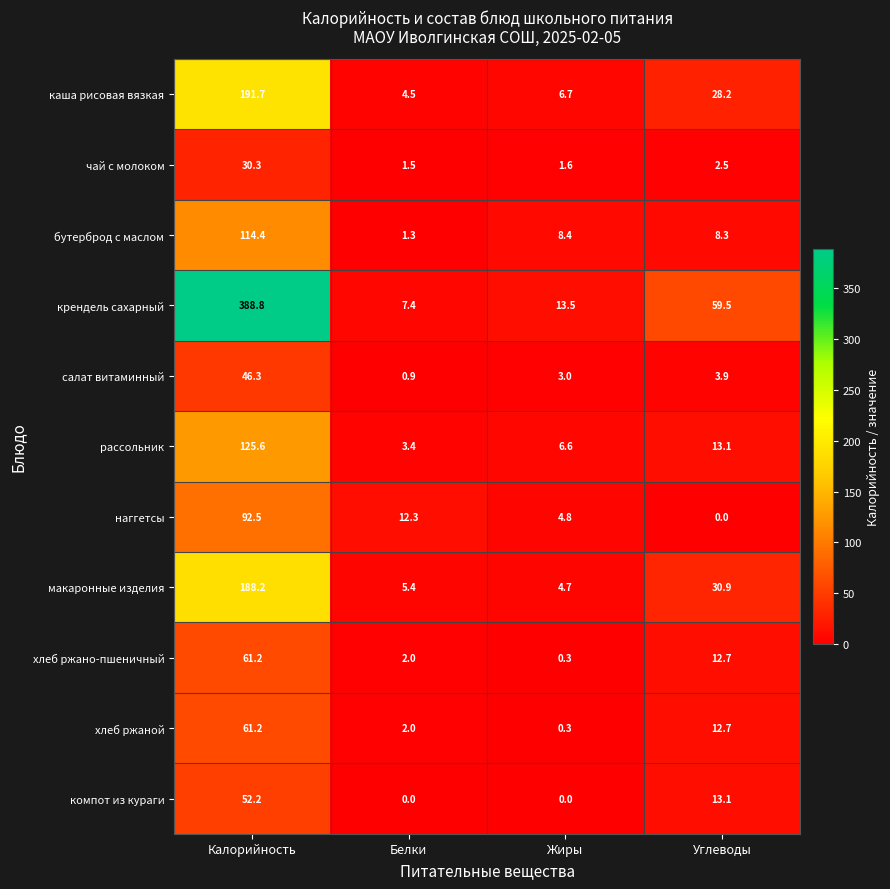

What is the average value of the крендель сахарный series?

117.3